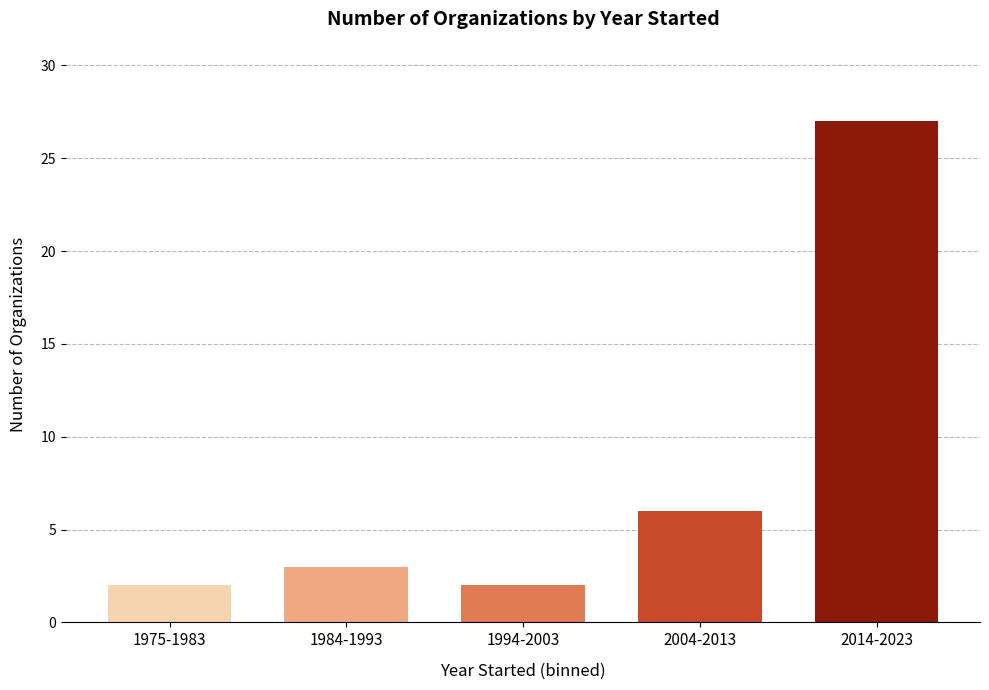

Reading left to right, list all the values displayed in this chart.

1975-1983=2	1984-1993=3	1994-2003=2	2004-2013=6	2014-2023=27